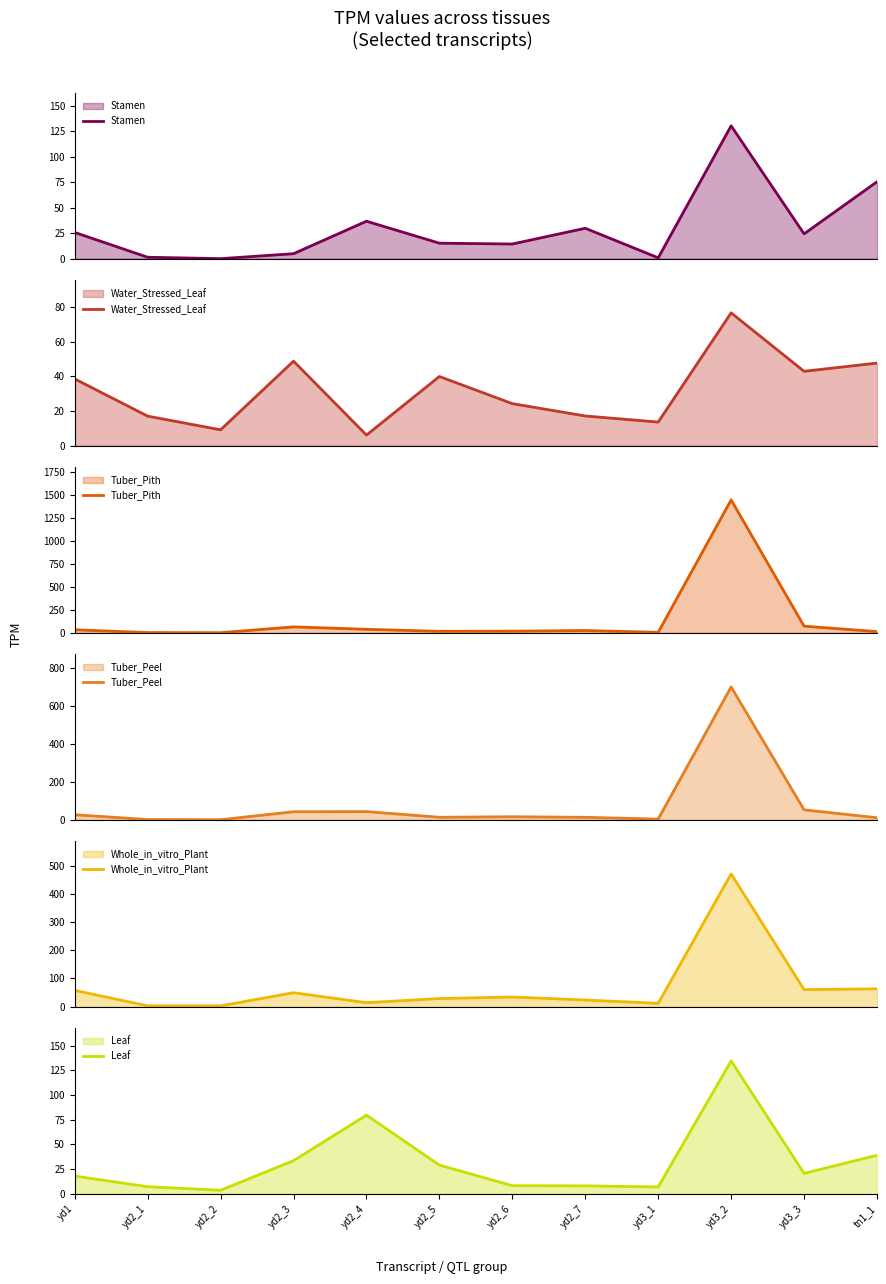

In Tuber_Pith, how many points are higher than both neighbors (excluding endpoints)?

3